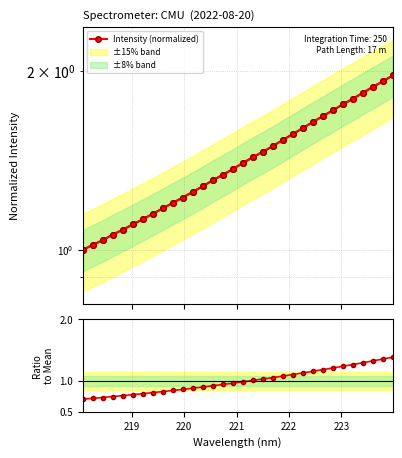

True or false: Intensity (normalized) and Ratio to Mean cross at least once.

False